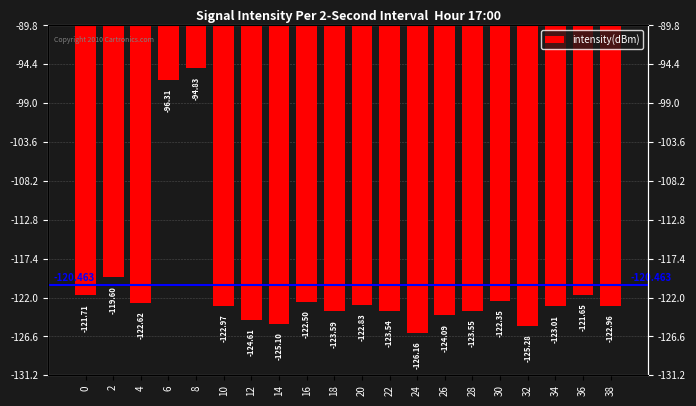

Between 32 and 30, which is larger?

30